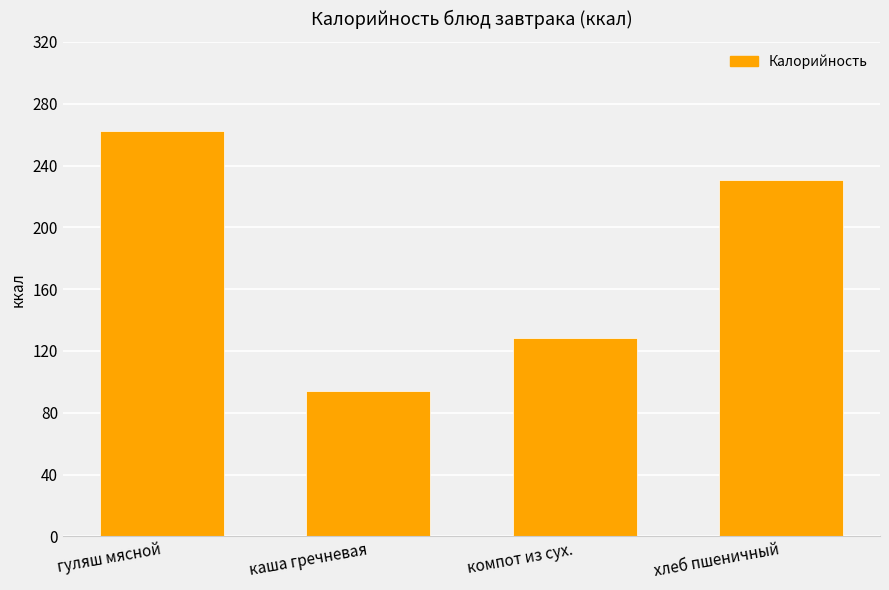

What is the approximate value at гуляш мясной?

262.2